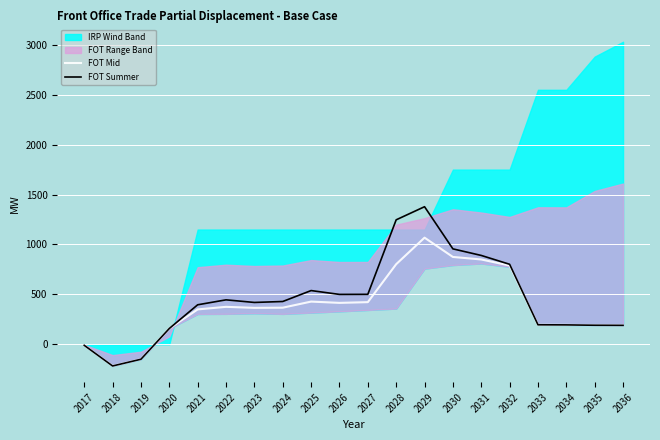

Reading left to right, extract all data points from this chart.

FOT Mid: -11.0	-218.1	-150.6	157.6	349.0	374.7	364.5	366.1	427.3	414.5	421.7	802.2	1068.1	874.7	849.6	788.8	194.8	193.7	190.1	189.1
FOT Summer: -11.0	-218.1	-150.6	157.6	395.2	444.8	418.7	428.2	537.8	499.3	500.0	1247.0	1378.4	955.8	889.9	801.2	194.8	193.7	190.1	189.1